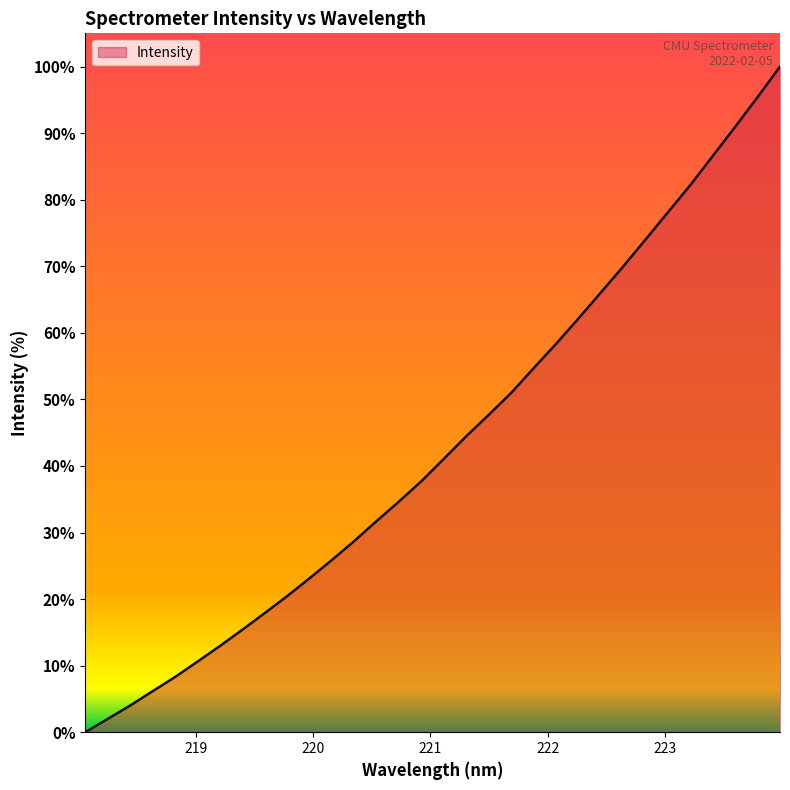

Does the chart have visible grid lines?

No